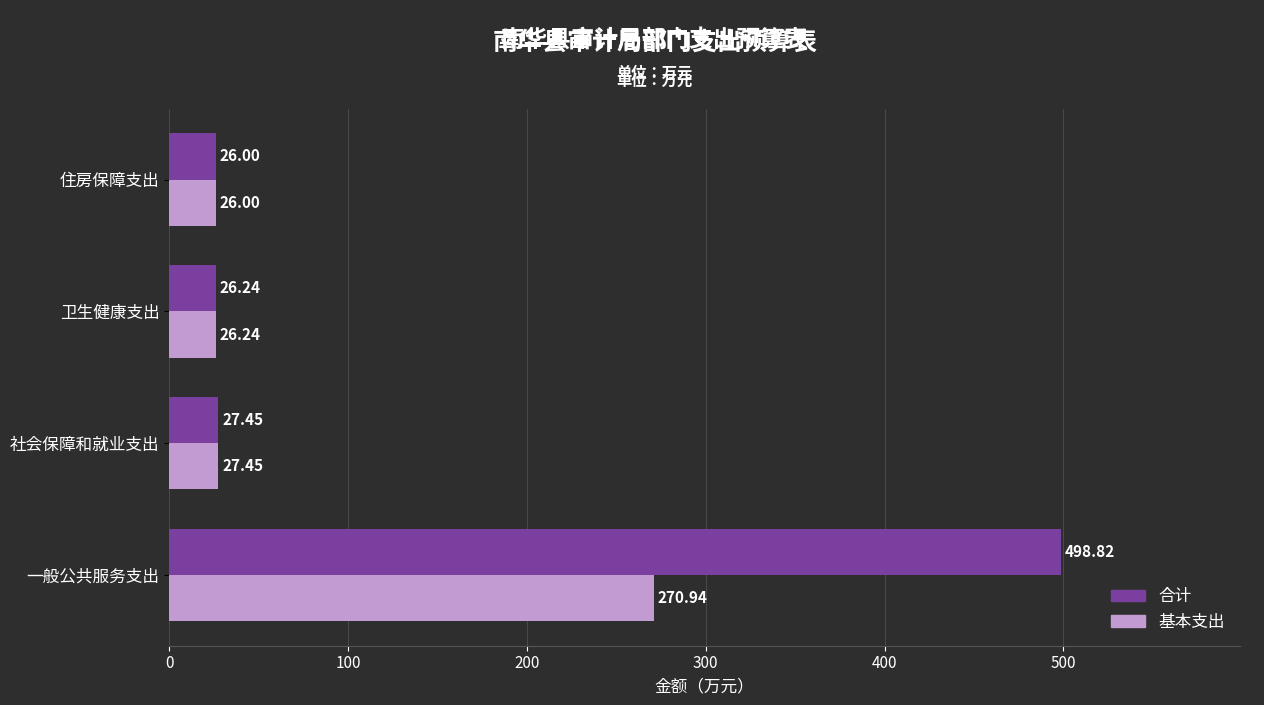

At which category is the sum across all series the highest?

一般公共服务支出